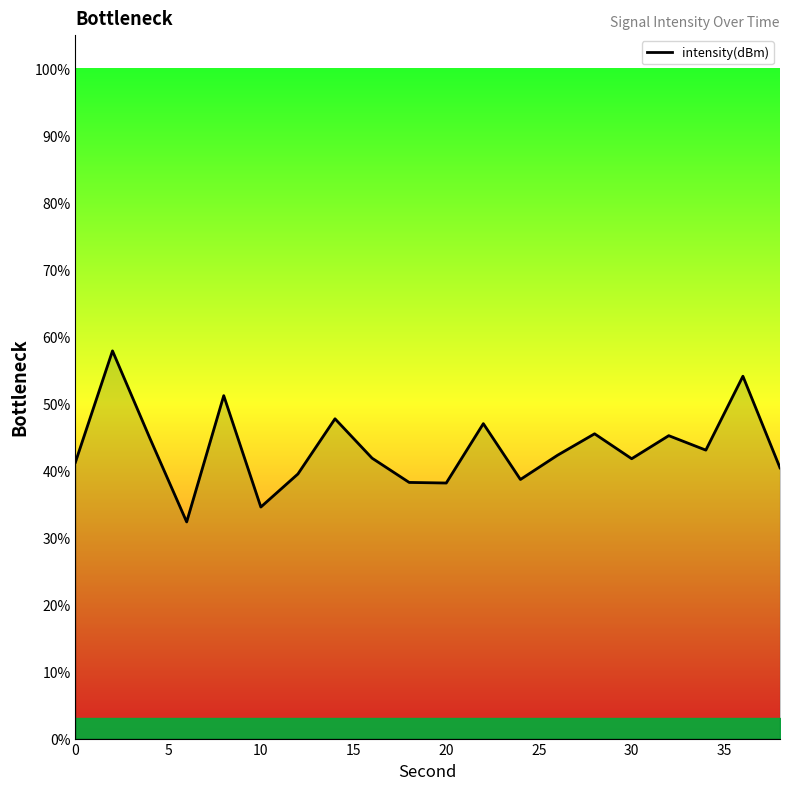

What is the difference between the maximum and minimum values?

25.5